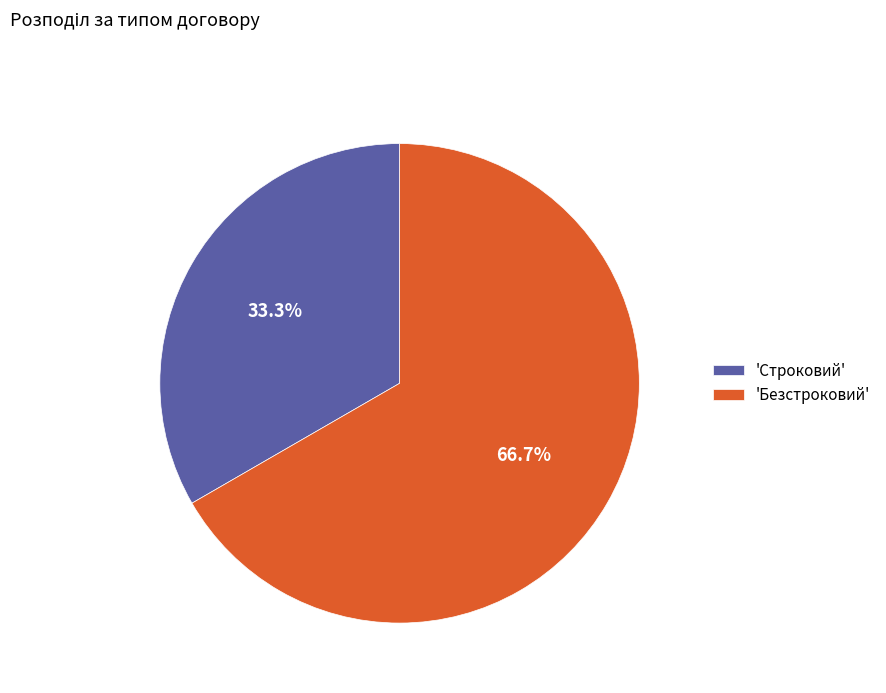

What is the largest slice in the pie chart?

'Безстроковий'